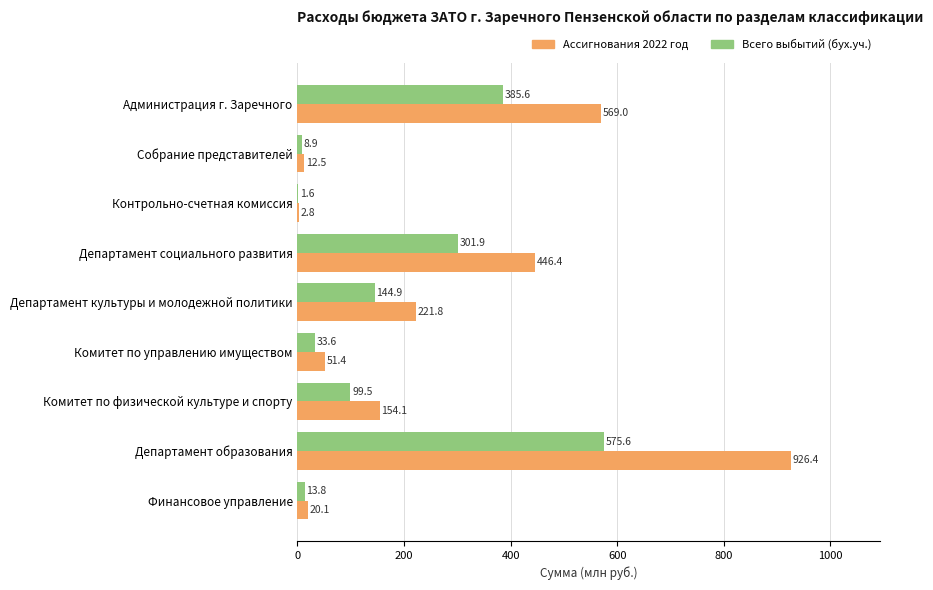

What is the sum of all Ассигнования 2022 год values?

2404.5